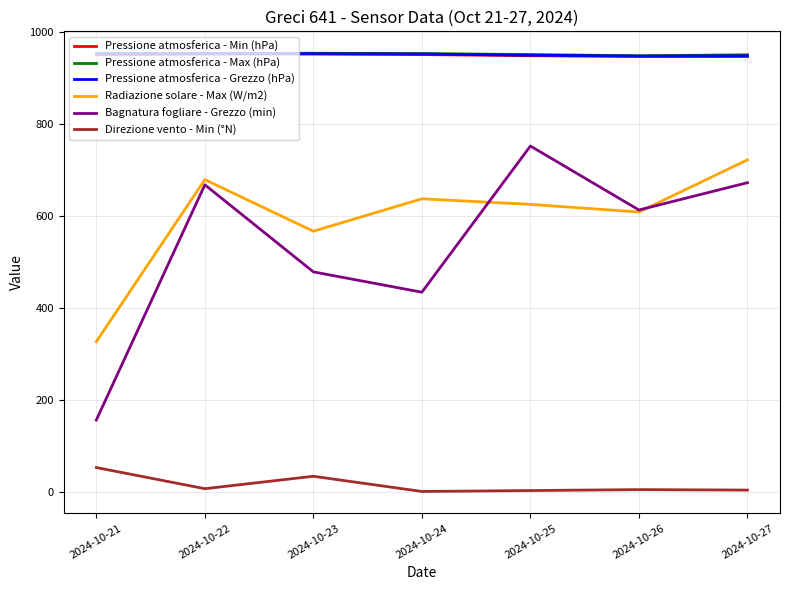

What value does the Pressione atmosferica - Max (hPa) series have at 2024-10-21?

953.0